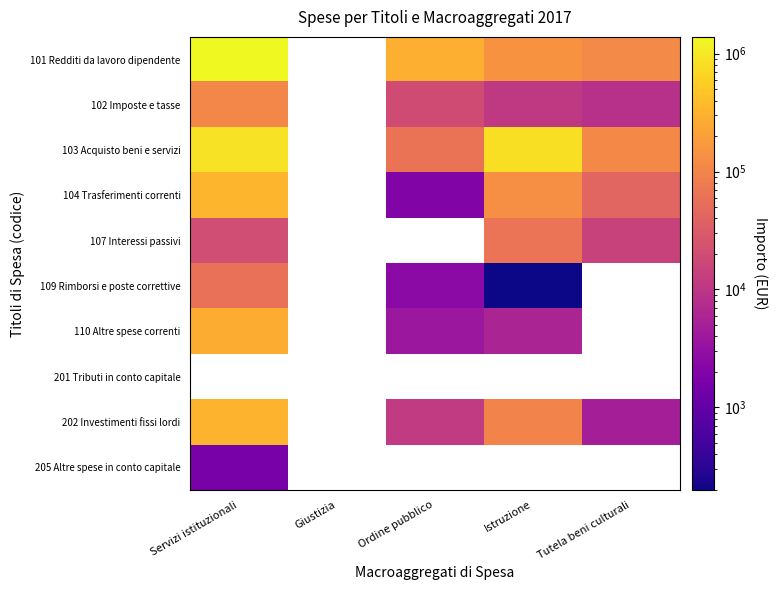

How many series are shown in this chart?

10